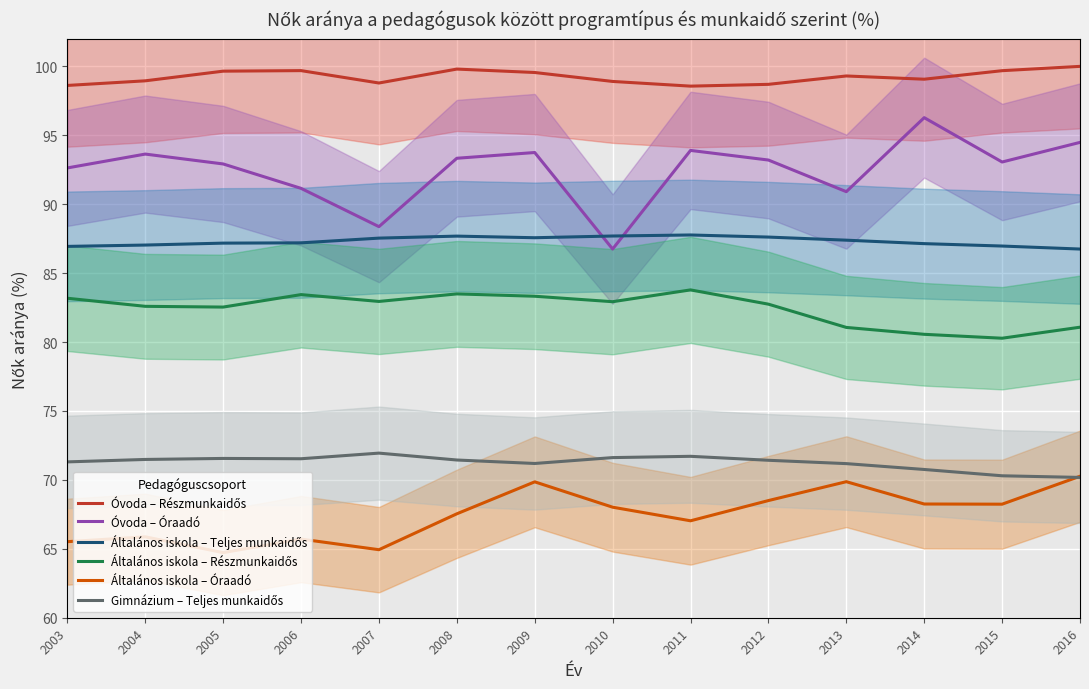

What is the total value across all series at 2016?

502.8